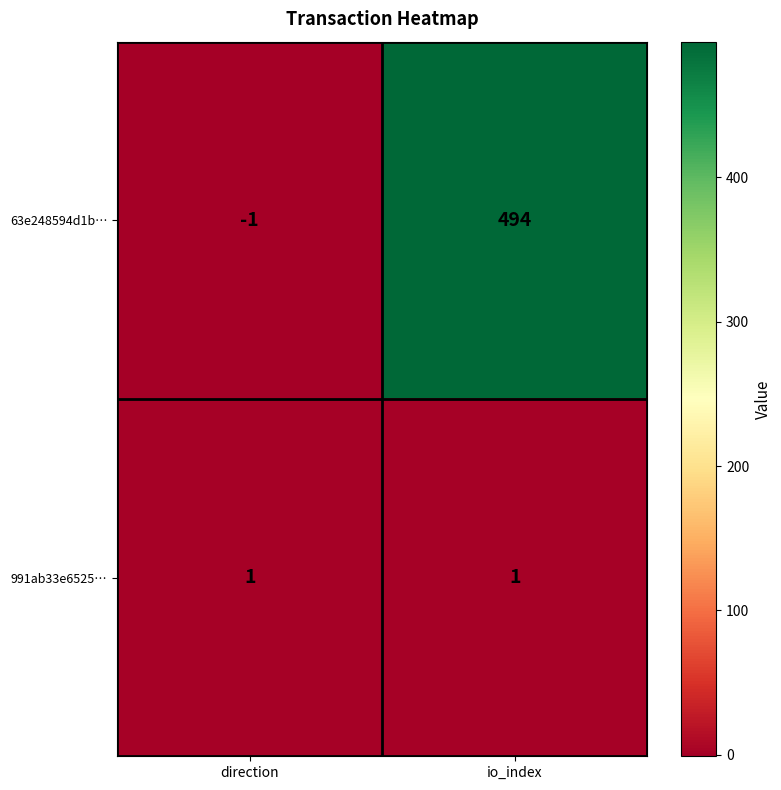

Which series has the largest total across all categories?

63e248594d1b…